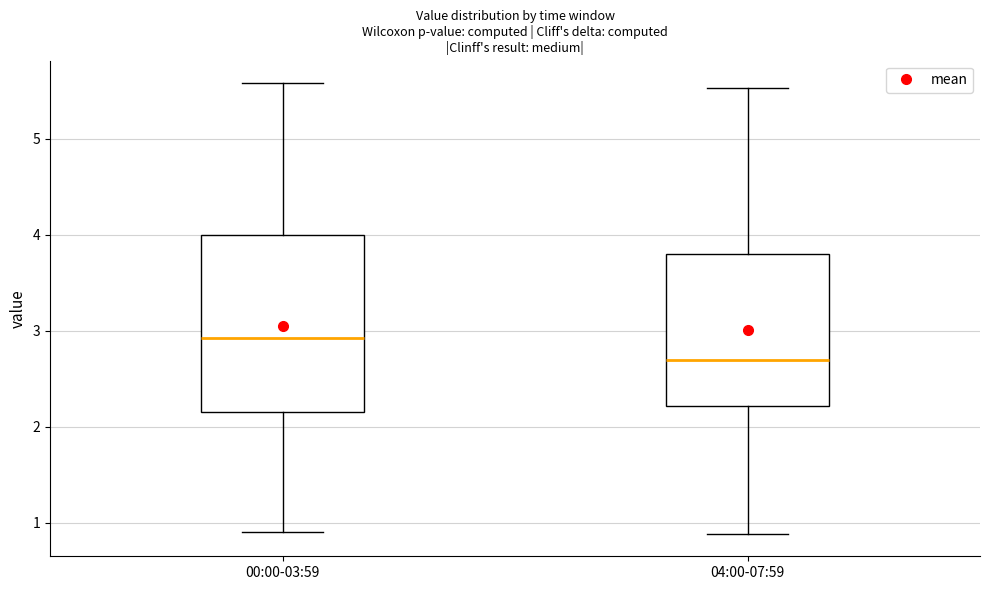

Reading left to right, transcribe this box plot: for each box, give where its median line is, the range the box spans, and where its two whiskers end, as read against the y-axis. The values are not printed on the chart, so give them approximately, as read against the axis.

00:00-03:59: median 2.9, box 2.2 to 4.0, whiskers 0.9 to 5.6
04:00-07:59: median 2.7, box 2.2 to 3.8, whiskers 0.9 to 5.5